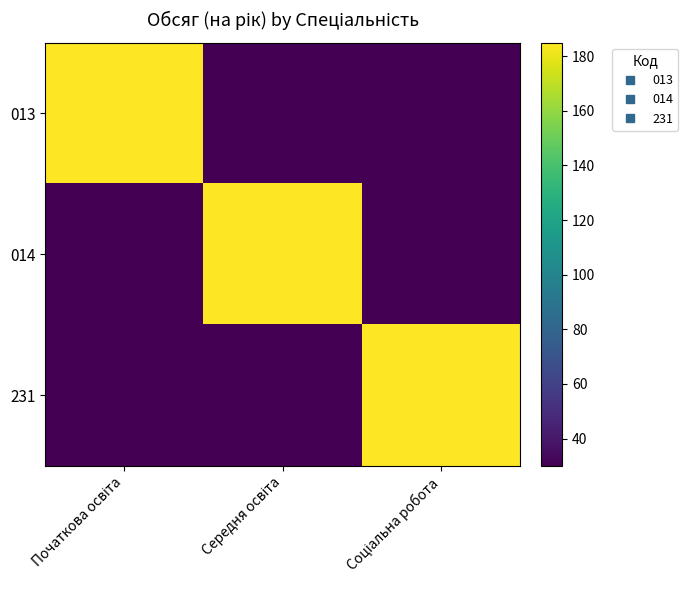

Reading left to right, list all the values displayed in this chart.

013: Початкова освіта=185	Середня освіта=30	Соціальна робота=30
014: Початкова освіта=30	Середня освіта=185	Соціальна робота=30
231: Початкова освіта=30	Середня освіта=30	Соціальна робота=185